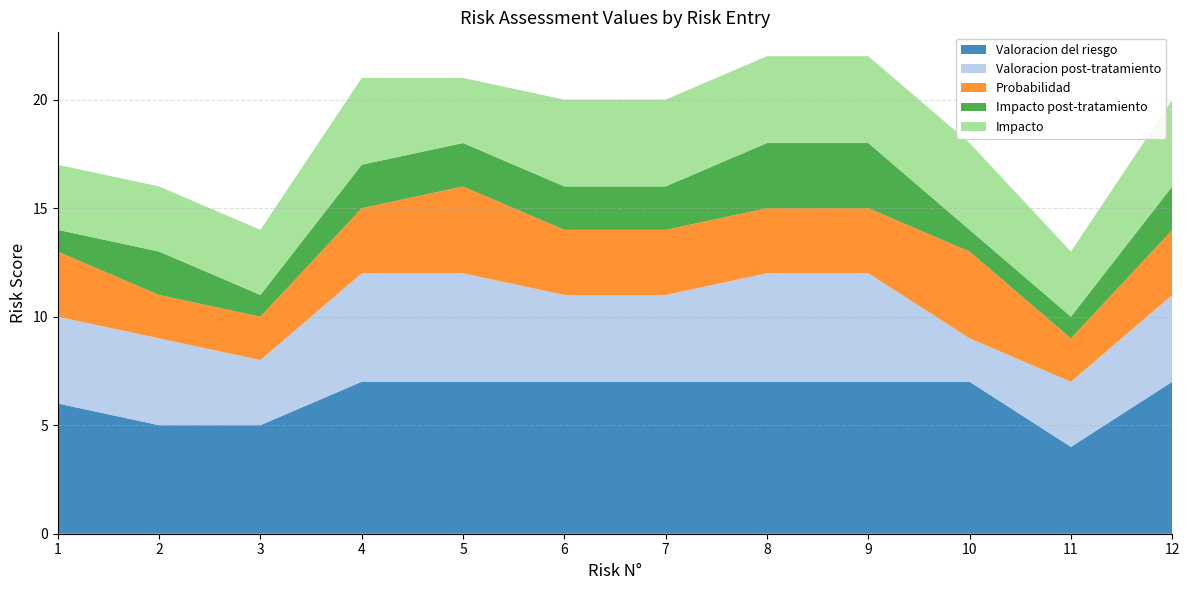

Reading left to right, what are all the values shown in this chart?

Valoracion del riesgo: 1=6	2=5	3=5	4=7	5=7	6=7	7=7	8=7	9=7	10=7	11=4	12=7
Valoracion post-tratamiento: 1=4	2=4	3=3	4=5	5=5	6=4	7=4	8=5	9=5	10=2	11=3	12=4
Probabilidad: 1=3	2=2	3=2	4=3	5=4	6=3	7=3	8=3	9=3	10=4	11=2	12=3
Impacto post-tratamiento: 1=1	2=2	3=1	4=2	5=2	6=2	7=2	8=3	9=3	10=1	11=1	12=2
Impacto: 1=3	2=3	3=3	4=4	5=3	6=4	7=4	8=4	9=4	10=4	11=3	12=4